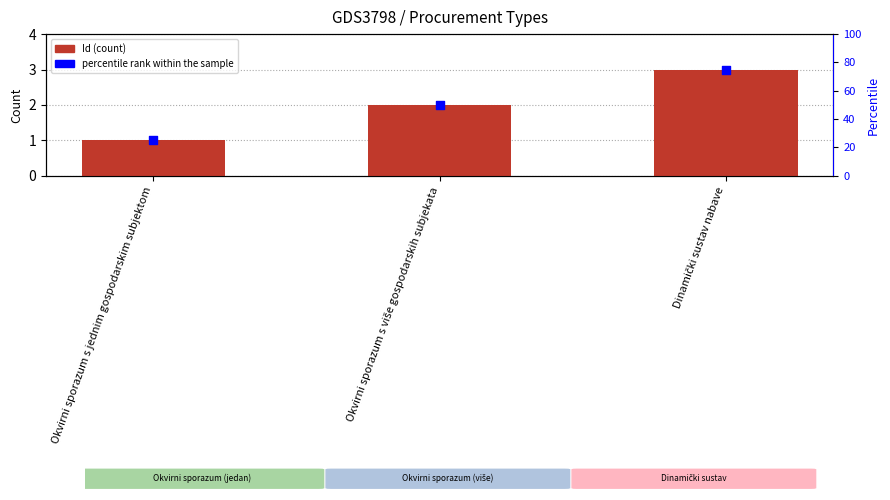

What is the total value across all series at Dinamički sustav nabave?

78